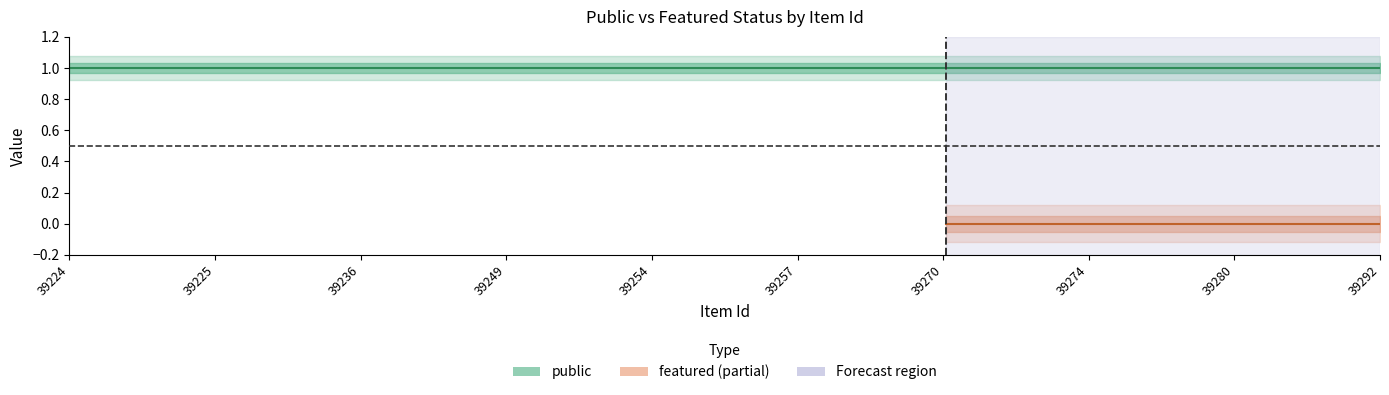

Where is public nearest to the value 1?

39224